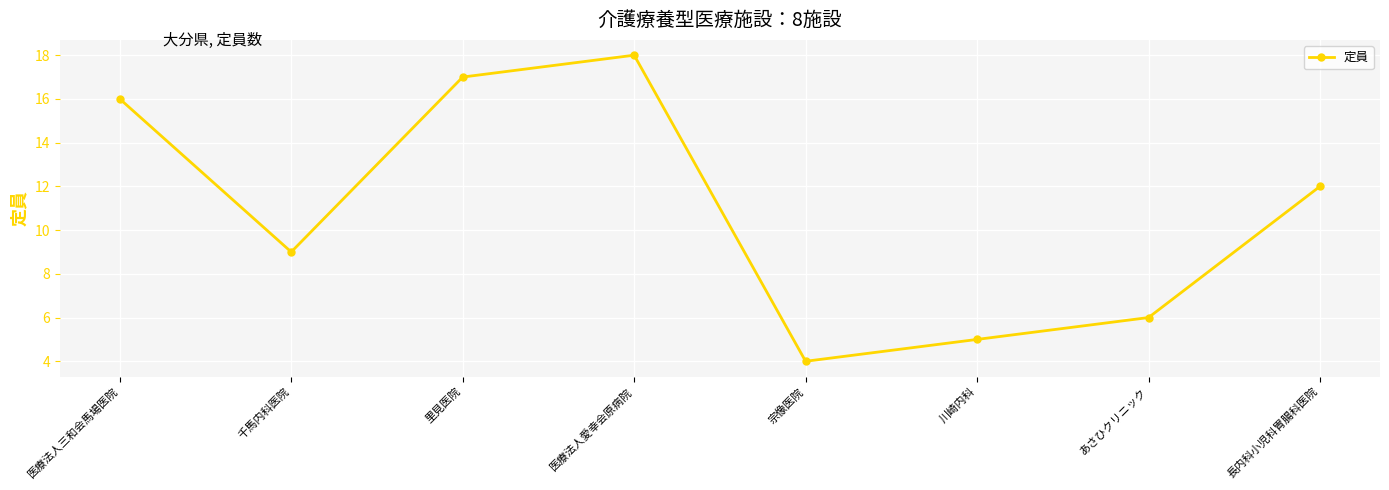

Reading left to right, transcribe all the data shown in this chart.

医療法人三和会馬場医院=16	千馬内科医院=9	里見医院=17	医療法人愛幸会原病院=18	宗像医院=4	川崎内科=5	あさひクリニック=6	長内科小児科胃腸科医院=12